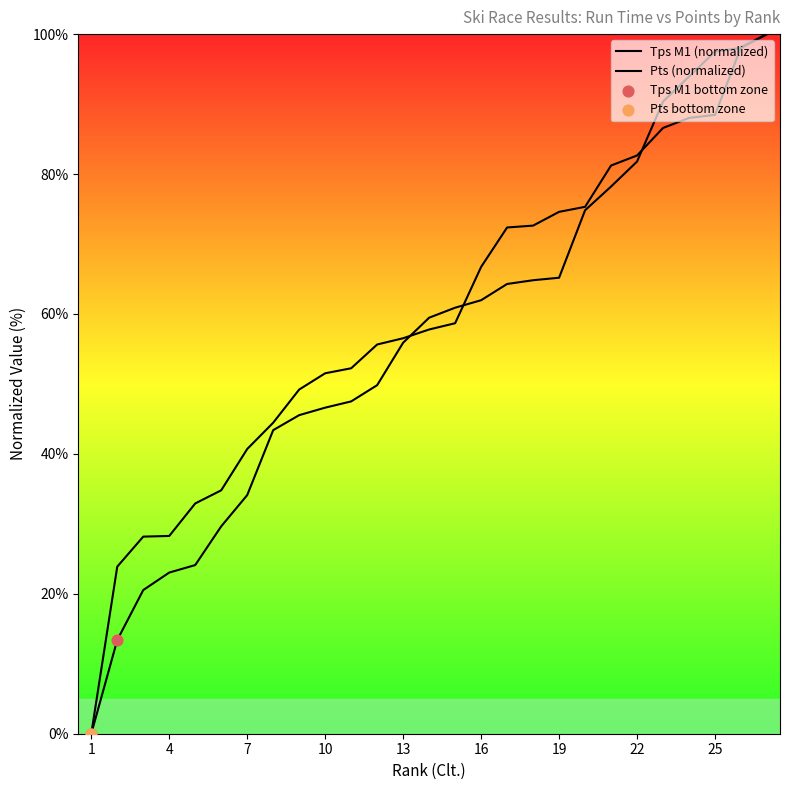

Which series has the widest spread of Y values?

Tps M1